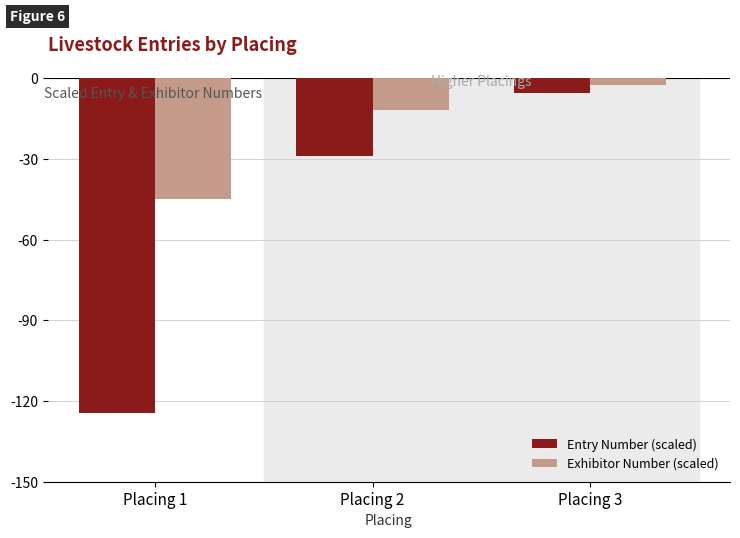

Which series changed the most between Placing 1 and Placing 2?

Entry Number (scaled)